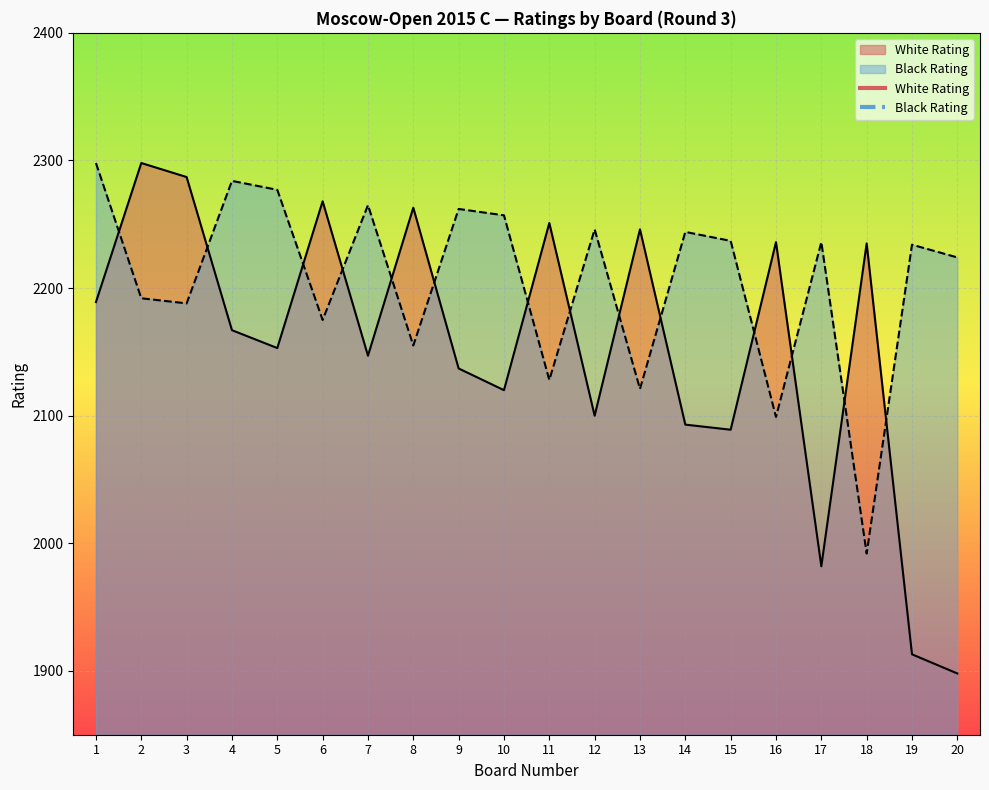

What is the total value across all series at 20?

4122